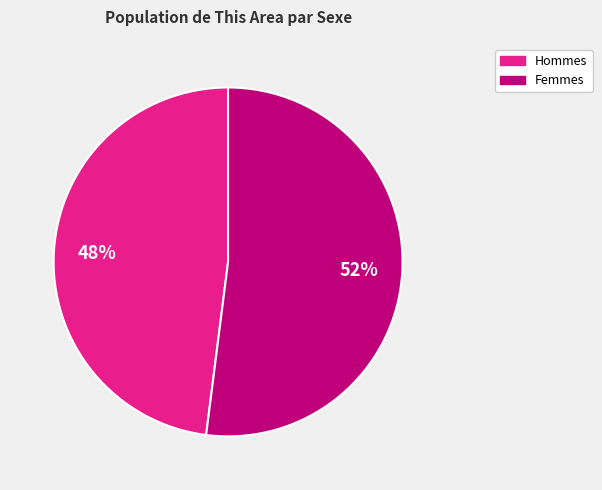

To the nearest percent, what is the average slice percentage?

50%